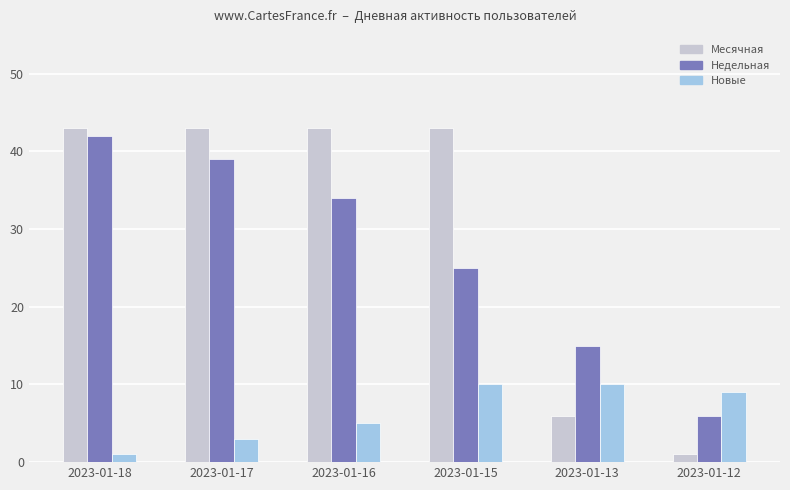

What is the value of the Недельная bar at the 2nd from the left?

39